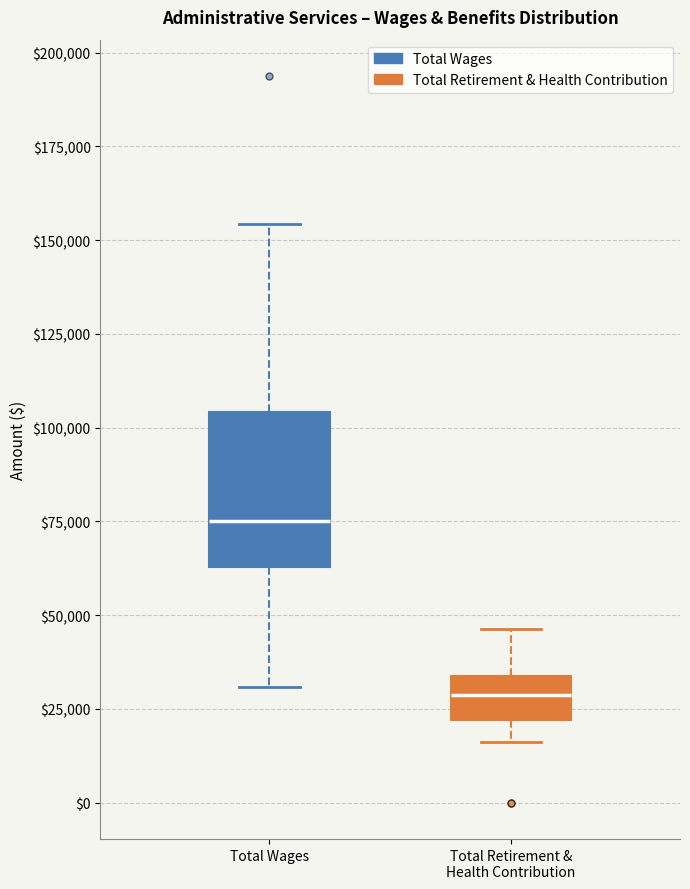

Which box has the highest median line?

Total Wages